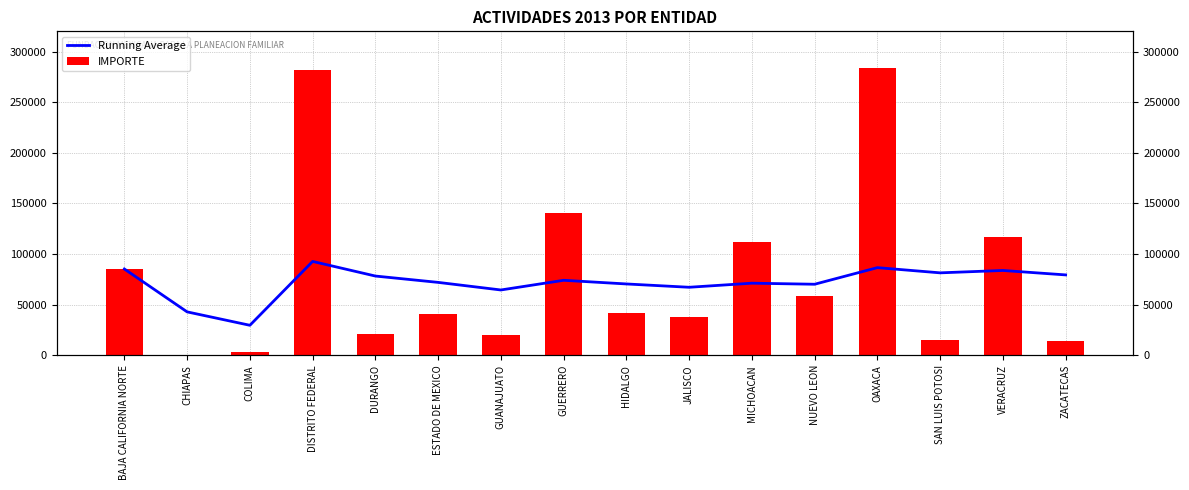

What is the value of the IMPORTE bar at the 16th from the left?

13620.0